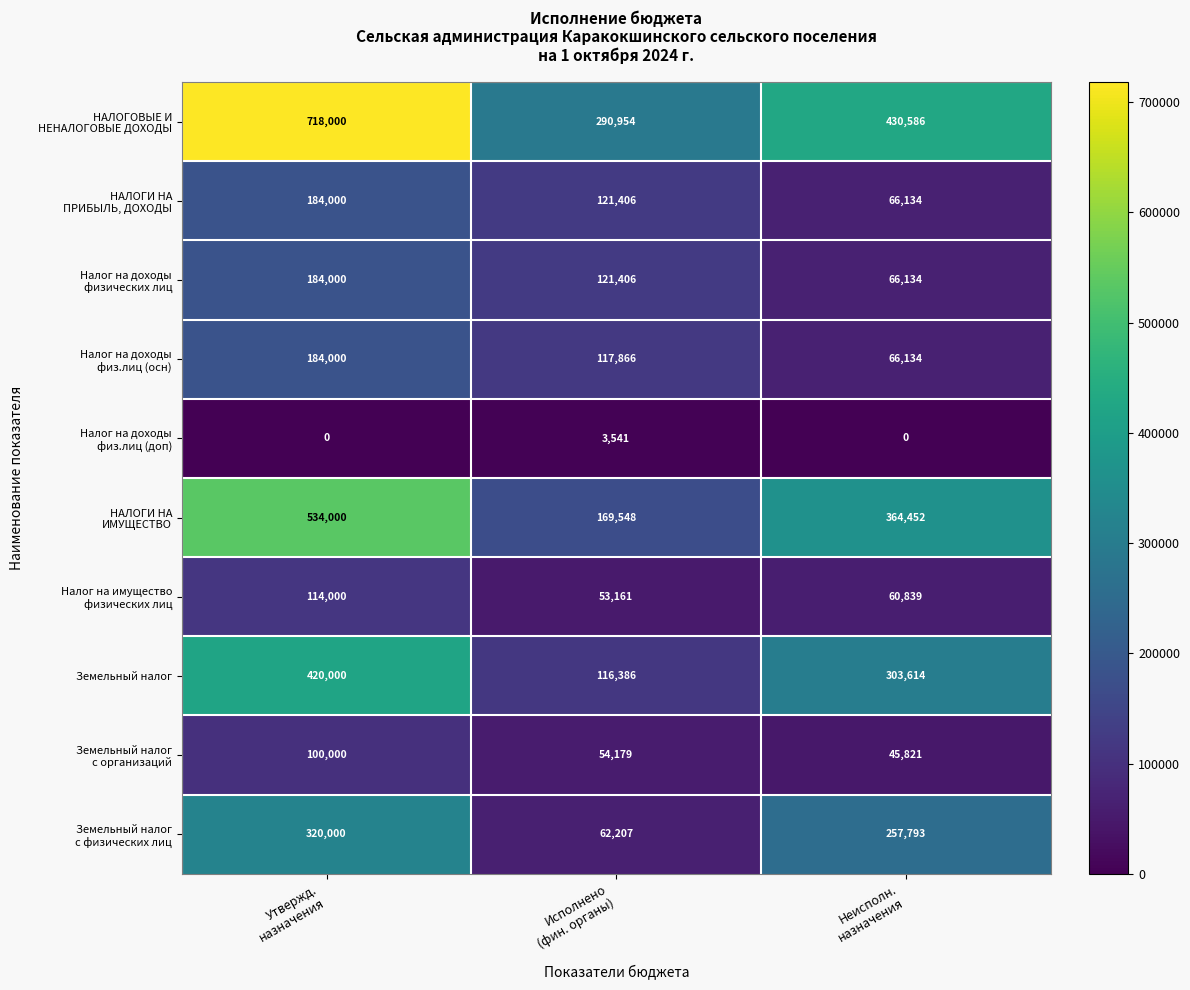

Which label corresponds to the largest value in the chart?

Утвержд.
назначения